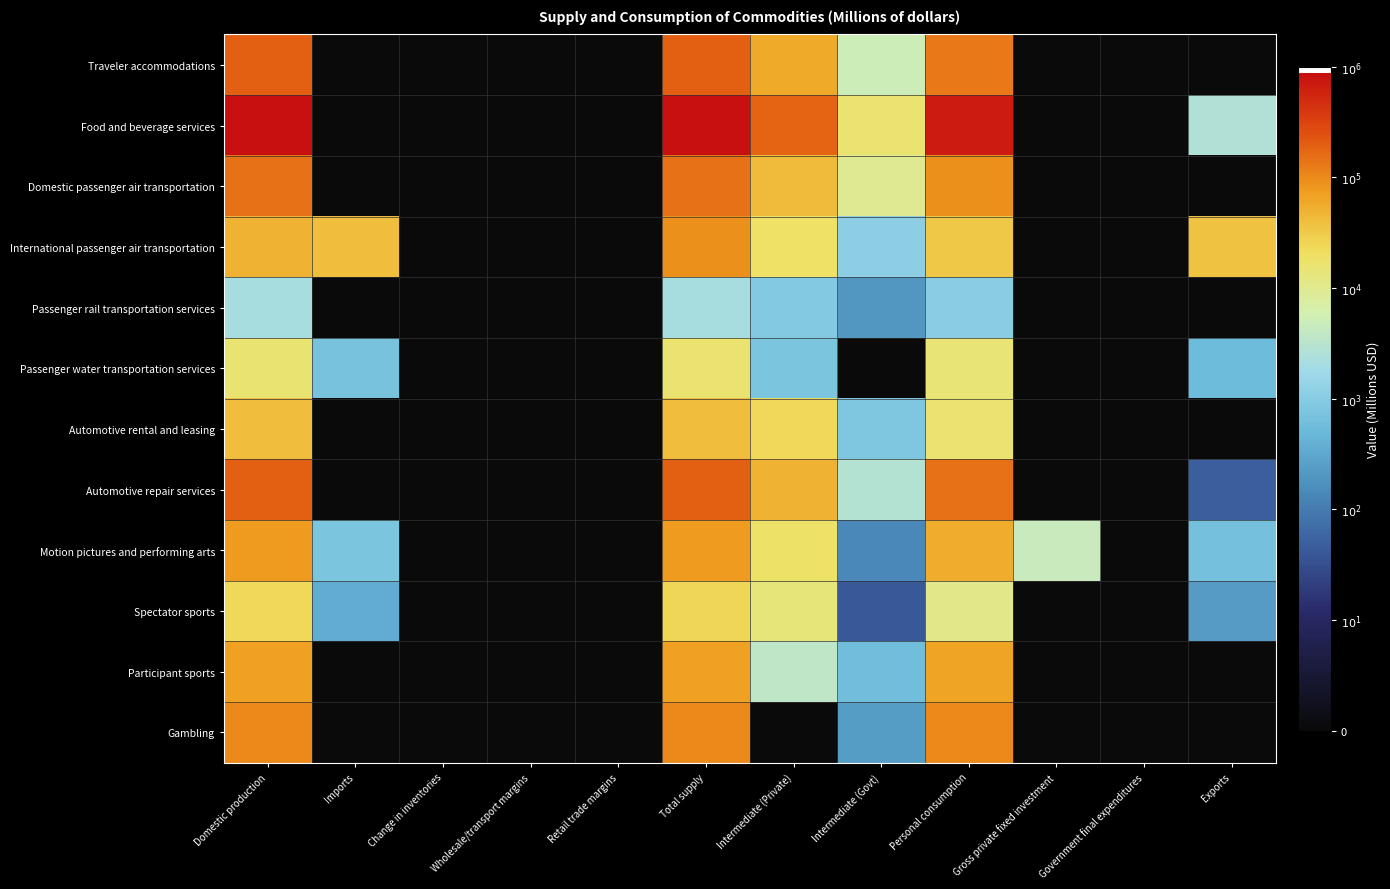

Rank the series at Exports from highest to lowest value.

International passenger air transportation, Food and beverage services, Motion pictures and performing arts, Passenger water transportation services, Spectator sports, Automotive repair services, Traveler accommodations, Domestic passenger air transportation, Passenger rail transportation services, Automotive rental and leasing, Participant sports, Gambling